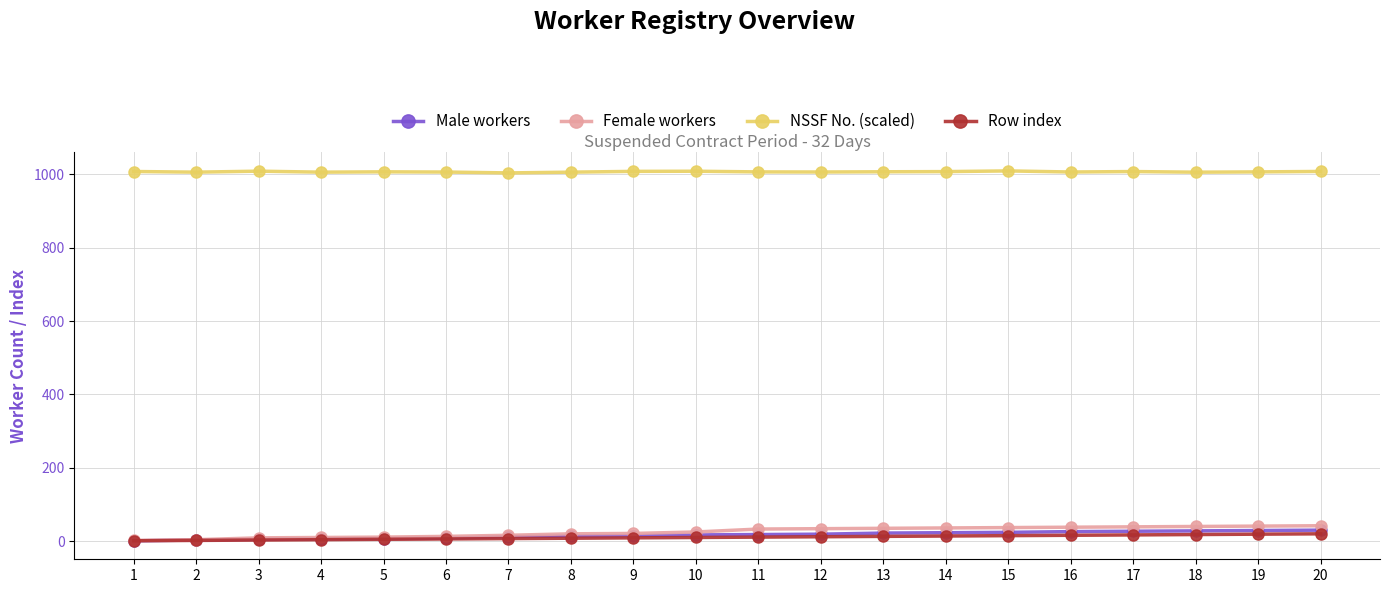

Is the value of Male workers at 2 greater than the value of NSSF No. (scaled) at 19?

No